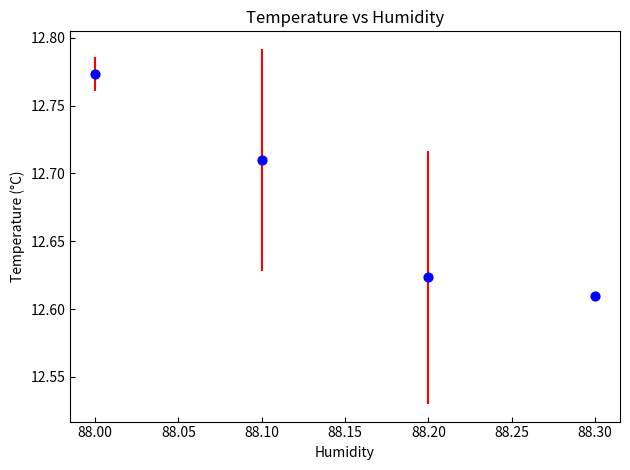

What is the average X value?

88.2